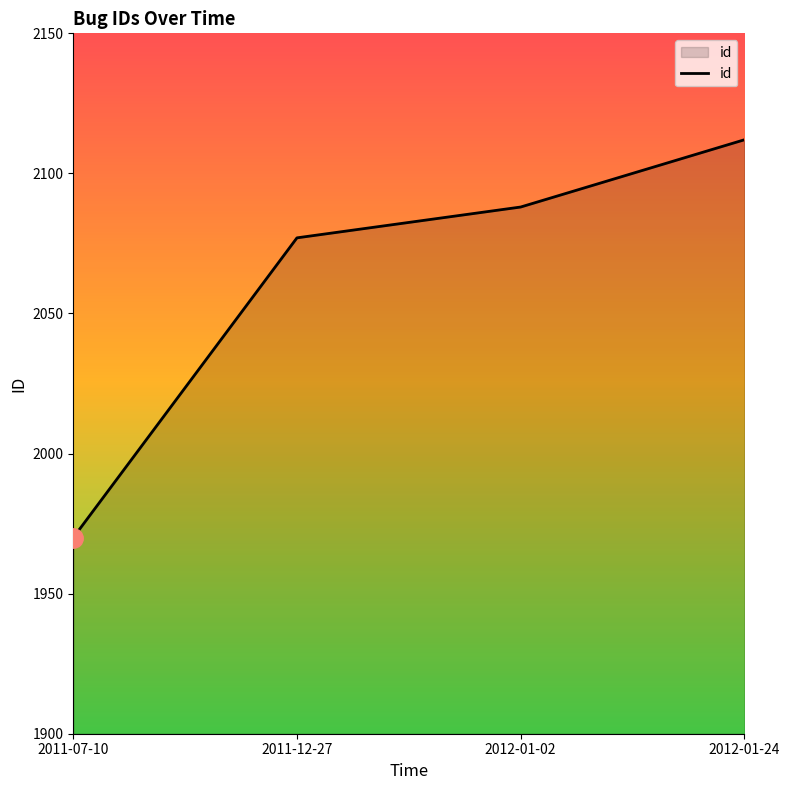

Which label corresponds to the largest value in the chart?

2012-01-24